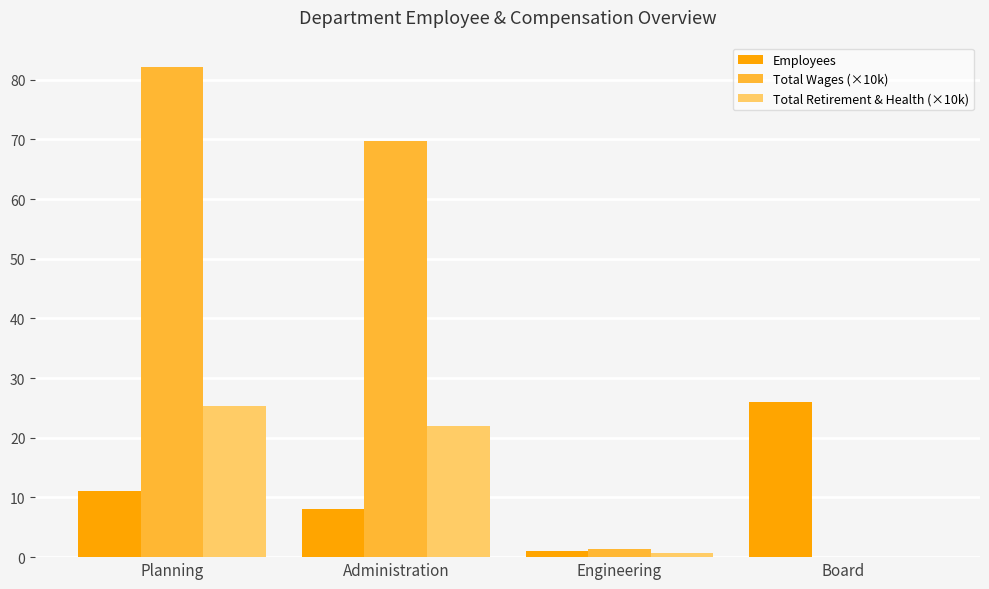

The value of Total Retirement & Health (×10k) at Administration is 37.4. True or false?

False